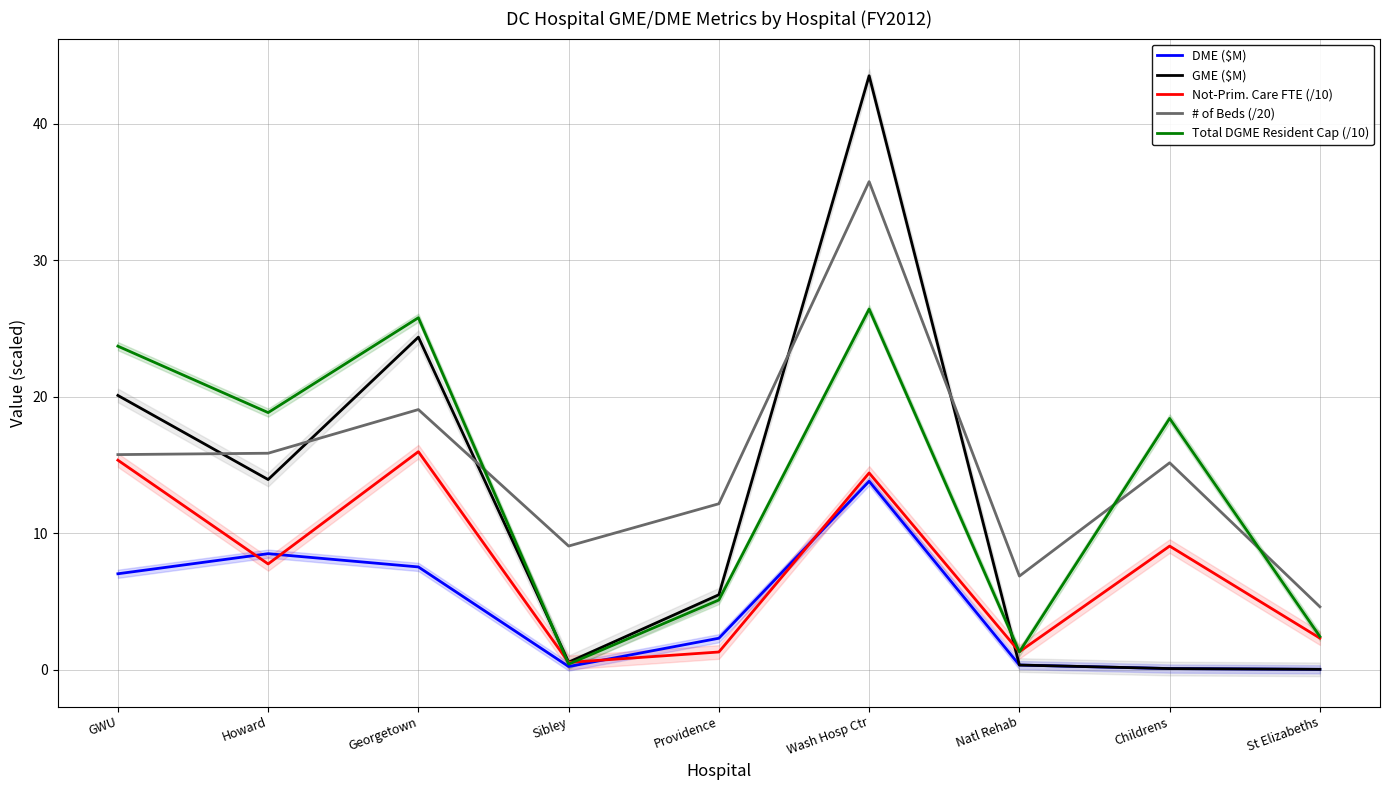

What is the value of the Total DGME Resident Cap (/10) point at the 9th from the left?

2.4